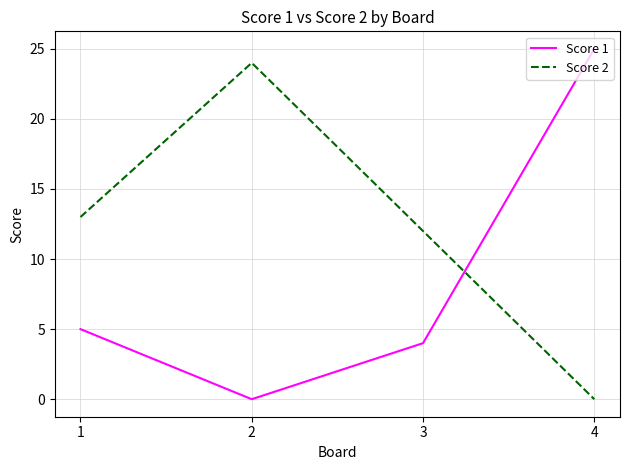

What is the greatest value displayed?

25